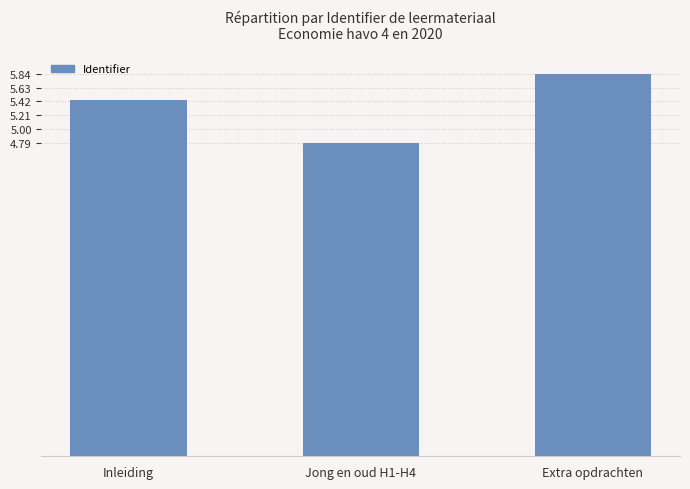

What is the smallest value displayed?

4.8